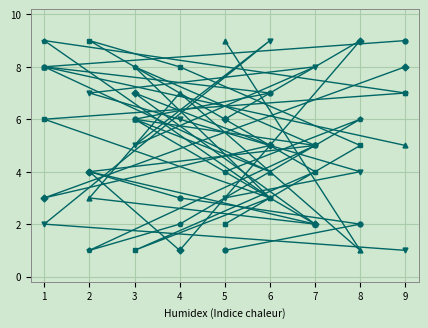

Is this an area chart (filled region under the line)?

No